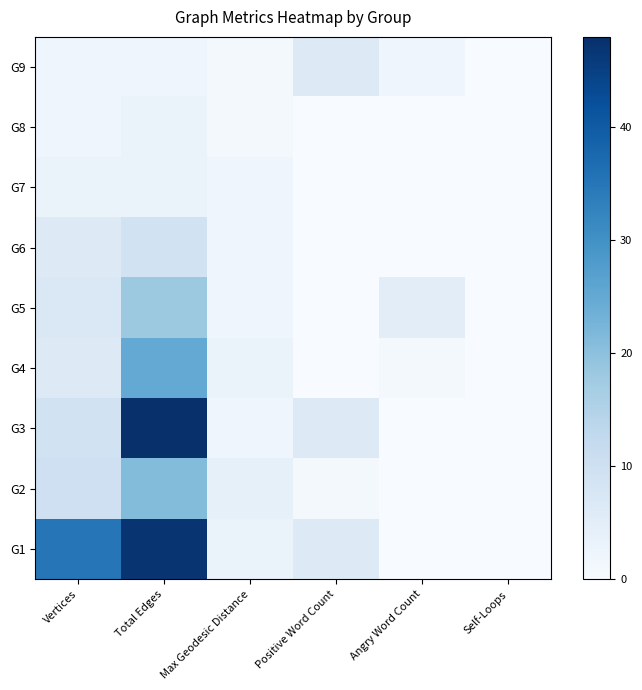

Count the number of categories in the chart.

6